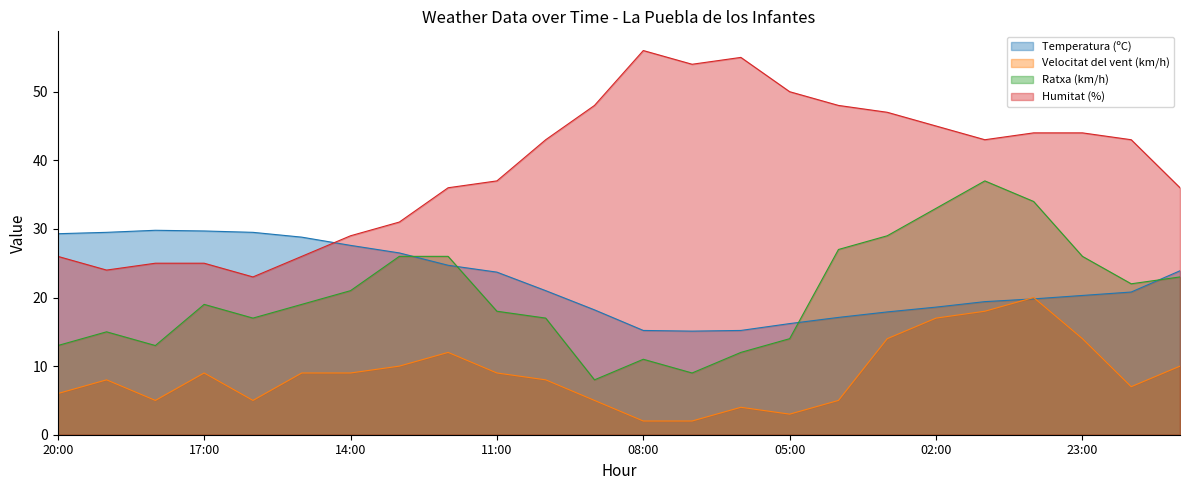

Which has a higher value, 09:00 or 06:00?

09:00